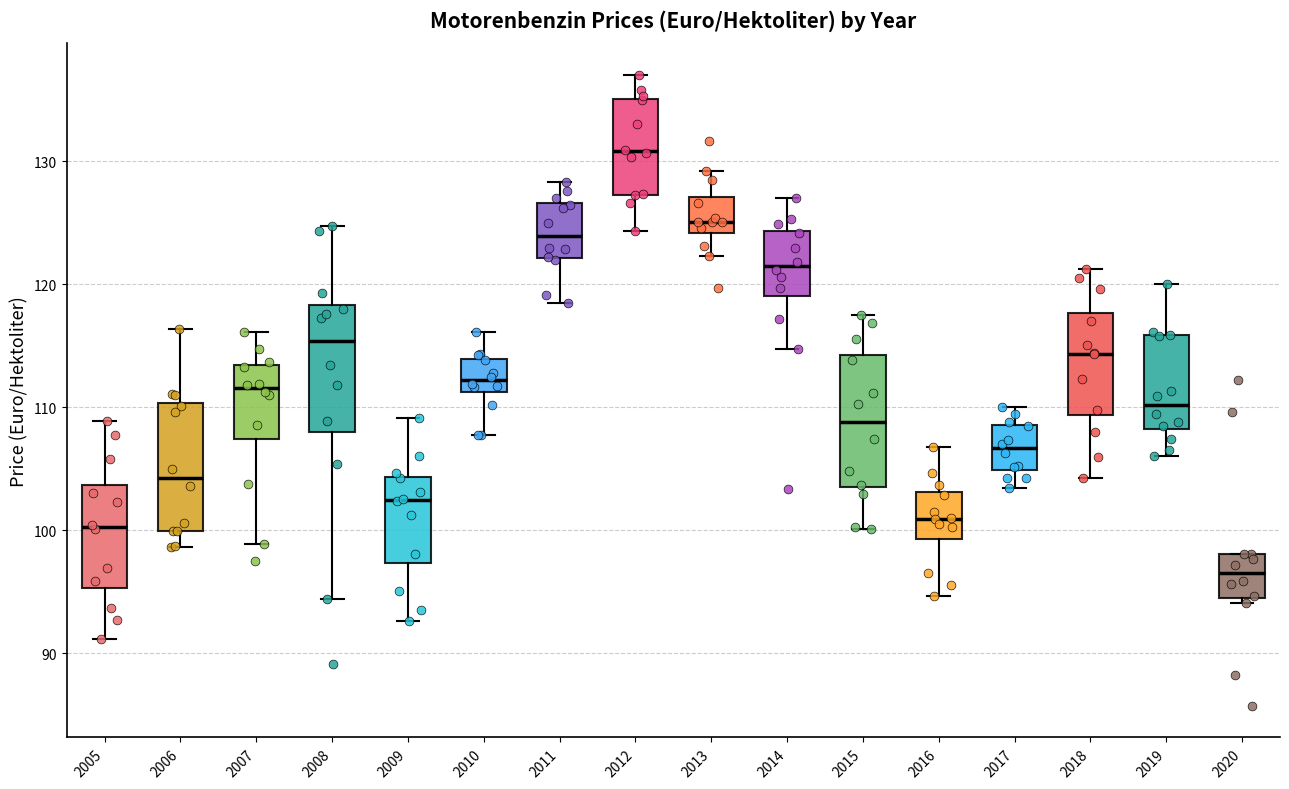

Where is the lower edge of the box at x = 2007 on the y-axis? The values are not printed on the chart, so give them approximately, as read against the axis.

107